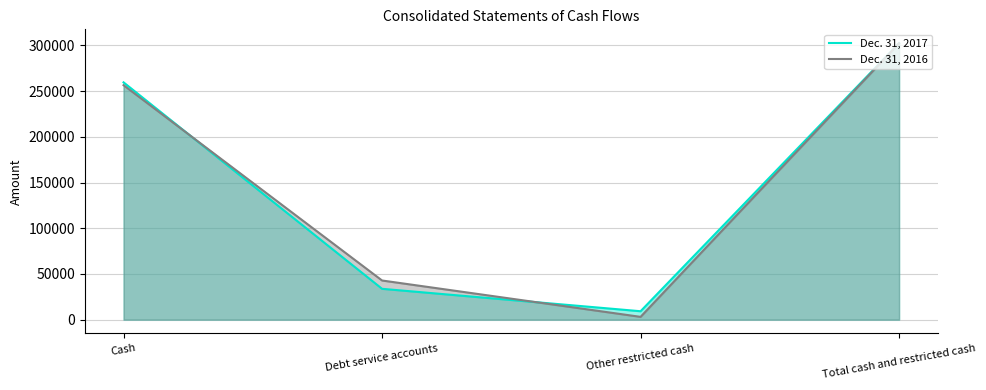

Which series ends up on top after the final intersection of Dec. 31, 2017 and Dec. 31, 2016?

Dec. 31, 2017